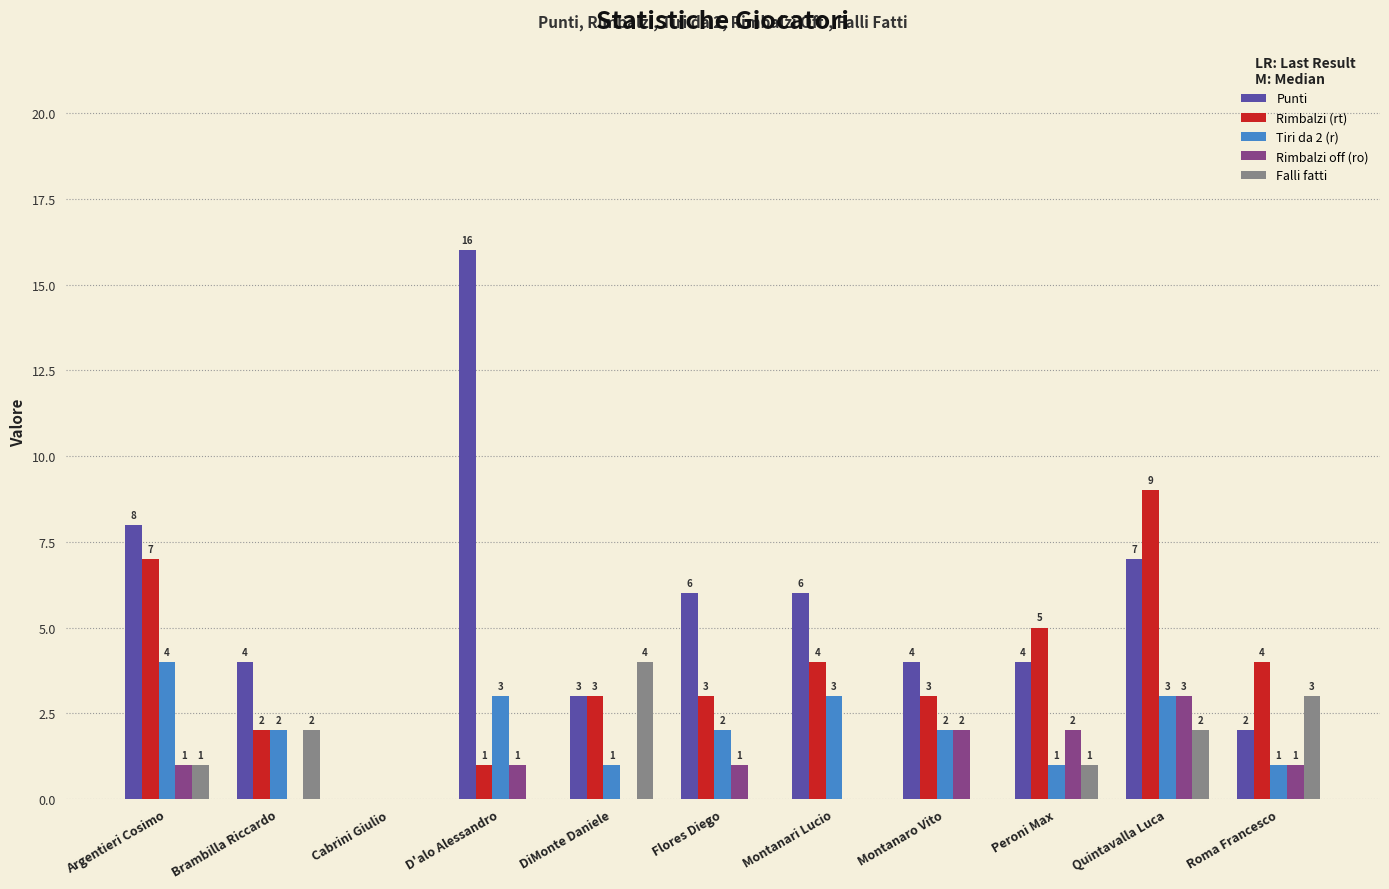

What is the sum of the Tiri da 2 (r) values at Brambilla Riccardo and Montanari Lucio?

5